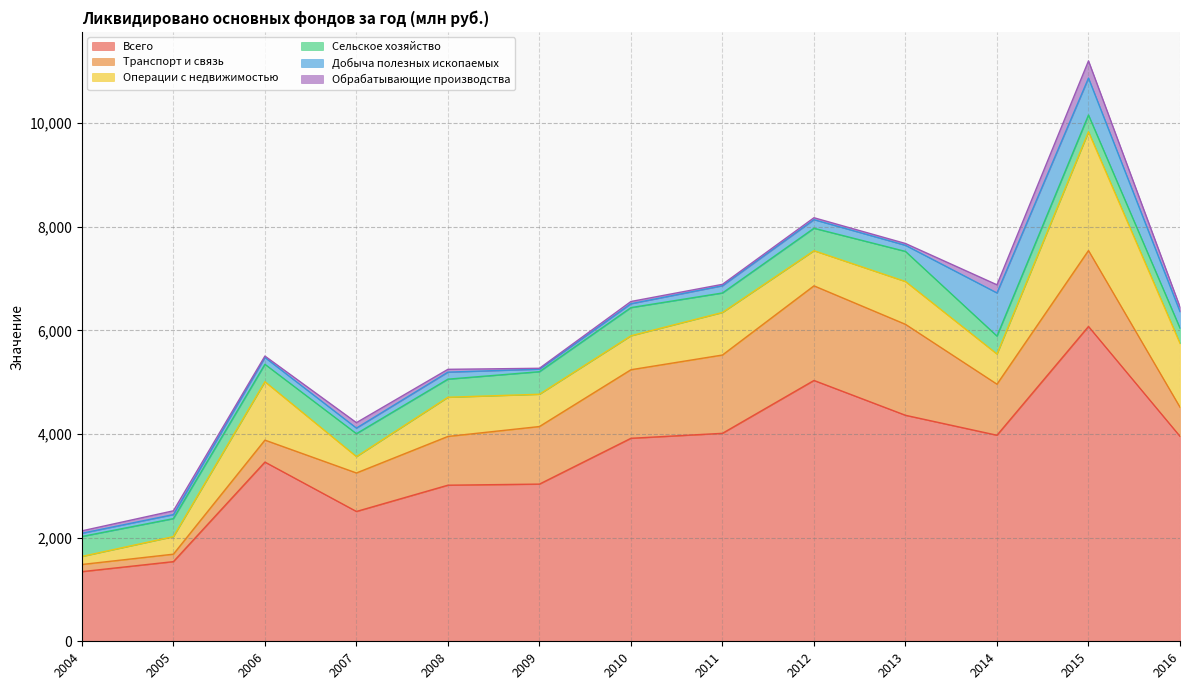

At 2005, list the series in order from largest to smallest.

Всего, Сельское хозяйство, Операции с недвижимостью, Транспорт и связь, Добыча полезных ископаемых, Обрабатывающие производства